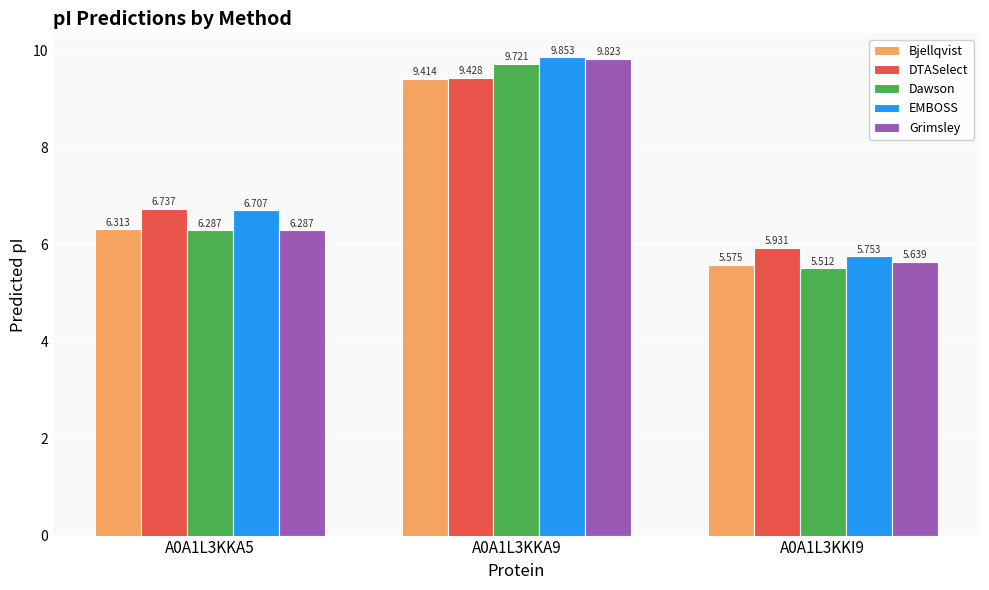

How many bars are there in each group?

5